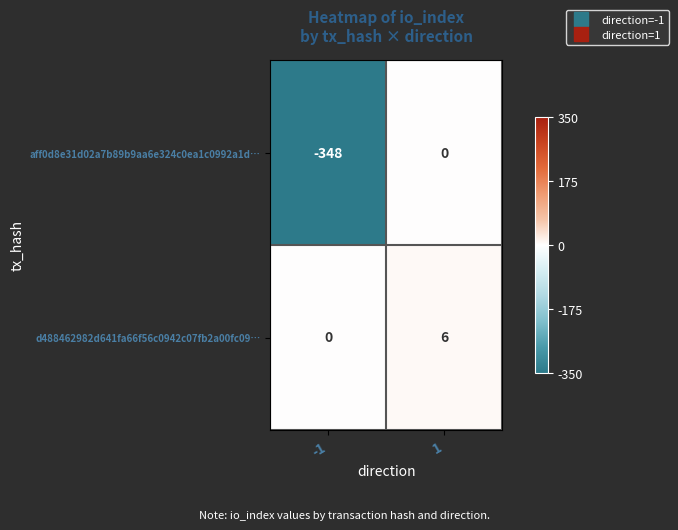

Reading left to right, list all the values displayed in this chart.

aff0d8e31d02a7b89b9aa6e324c0ea1c0992a1d…: -348	0
d488462982d641fa66f56c0942c07fb2a00fc09…: 0	6